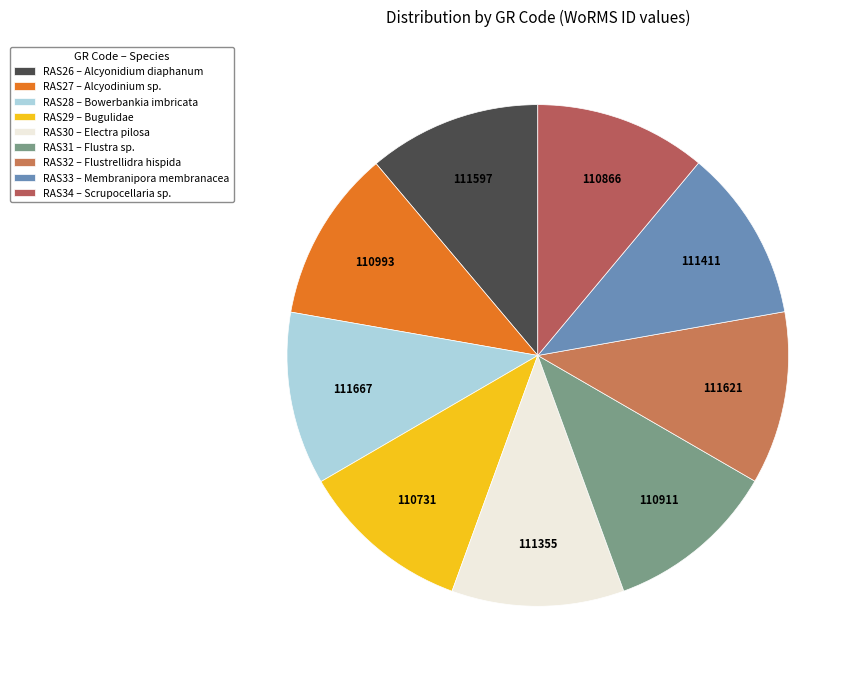

How many segments does this pie chart have?

9